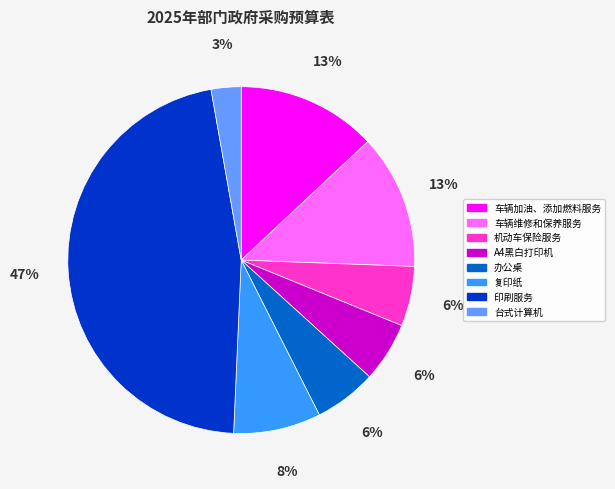

Is it true that 复印纸 is 8% of the pie?

True